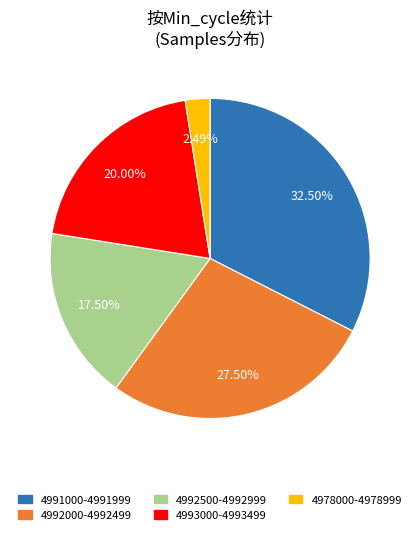

Does any single category account for the majority?

No